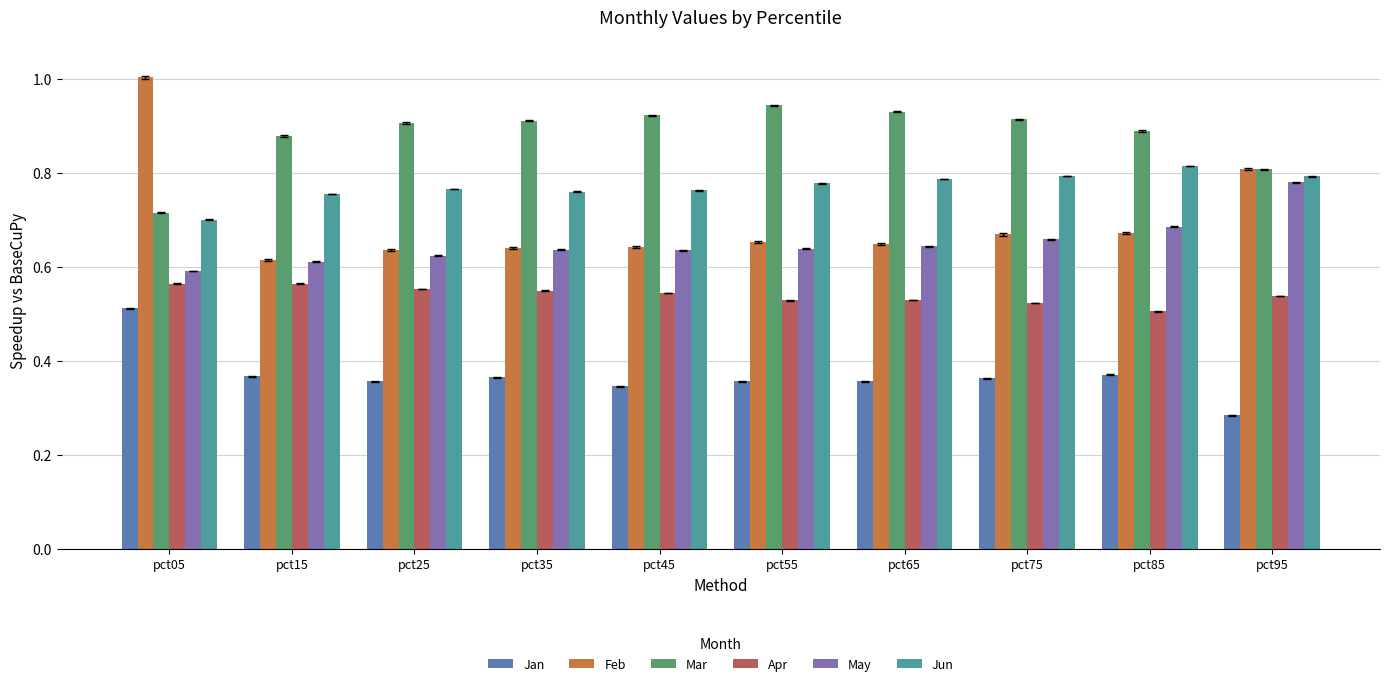

Is it true that Apr equals 0.8 at pct55?

False